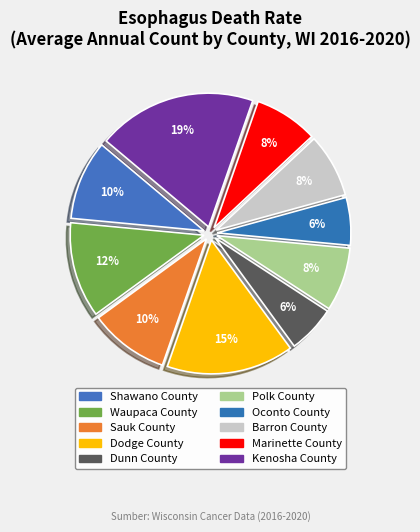

To the nearest percent, what is the difference between the largest and smallest slice percentages?

13%